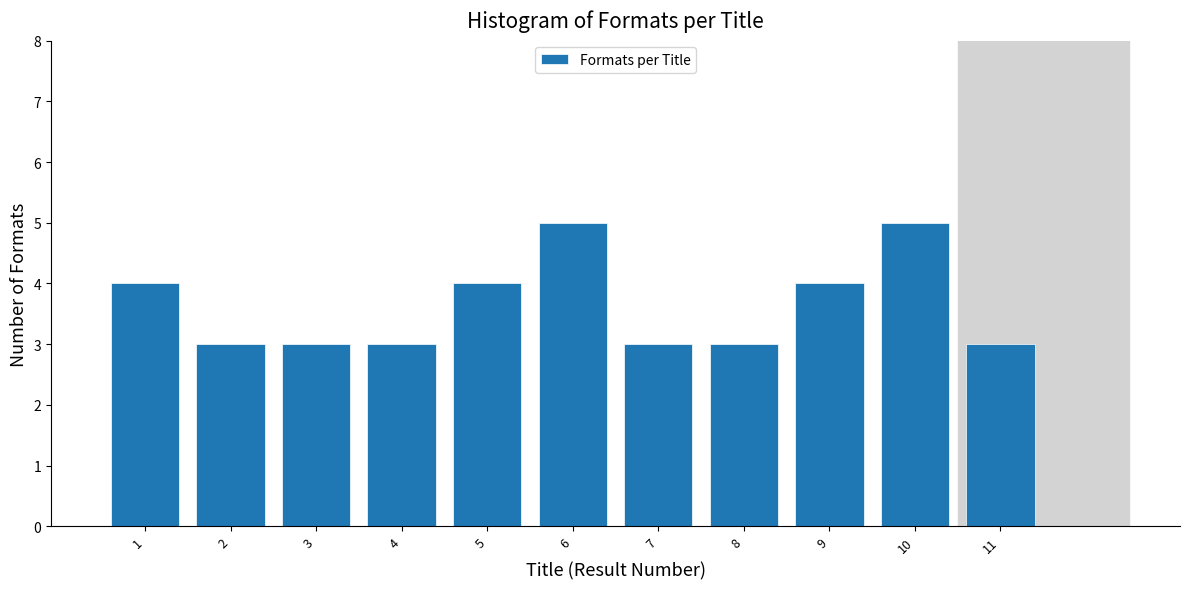

Reading left to right, list all the values displayed in this chart.

1=4	2=3	3=3	4=3	5=4	6=5	7=3	8=3	9=4	10=5	11=3